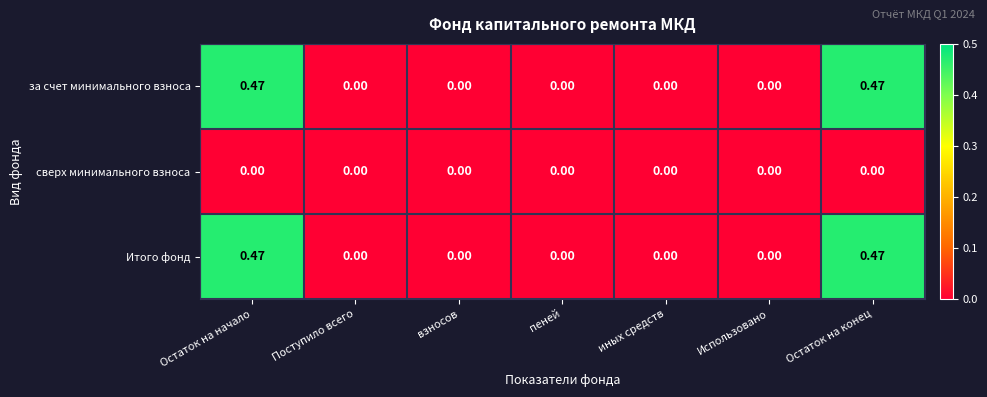

Is the value of за счет минимального взноса at Остаток на конец greater than the value of Итого фонд at Поступило всего?

Yes